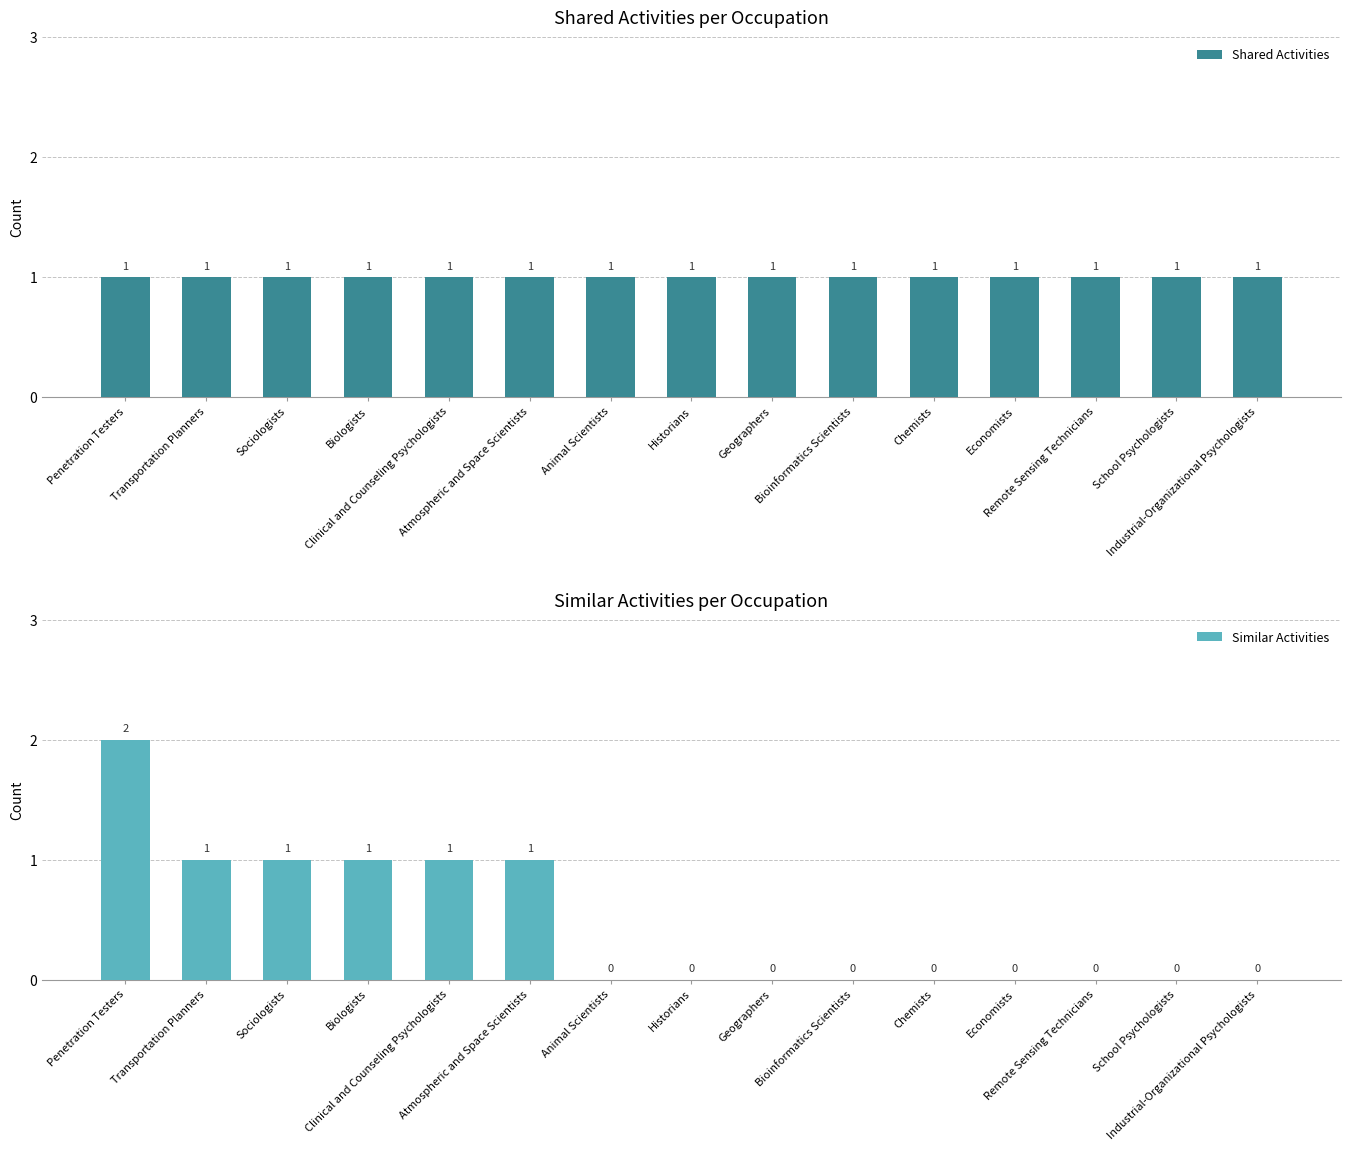

The Similar Activities series shows 0 at Chemists. True or false?

True